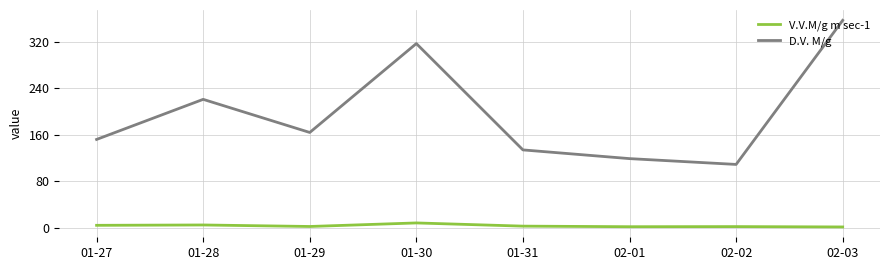

Rank the categories by D.V. M/g value from lowest to highest.

02-02, 02-01, 01-31, 01-27, 01-29, 01-28, 01-30, 02-03